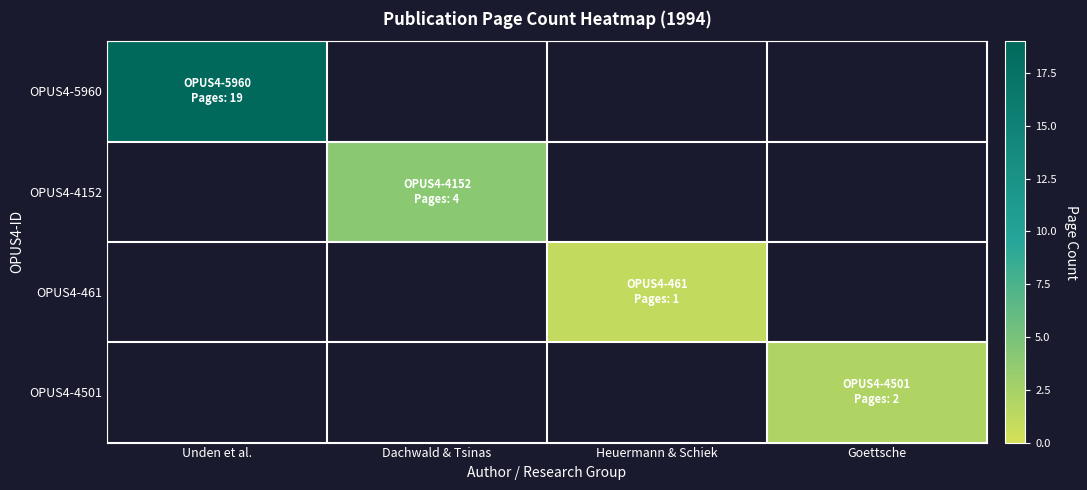

Rank the series at Heuermann & Schiek from lowest to highest value.

OPUS4-5960, OPUS4-4152, OPUS4-461, OPUS4-4501